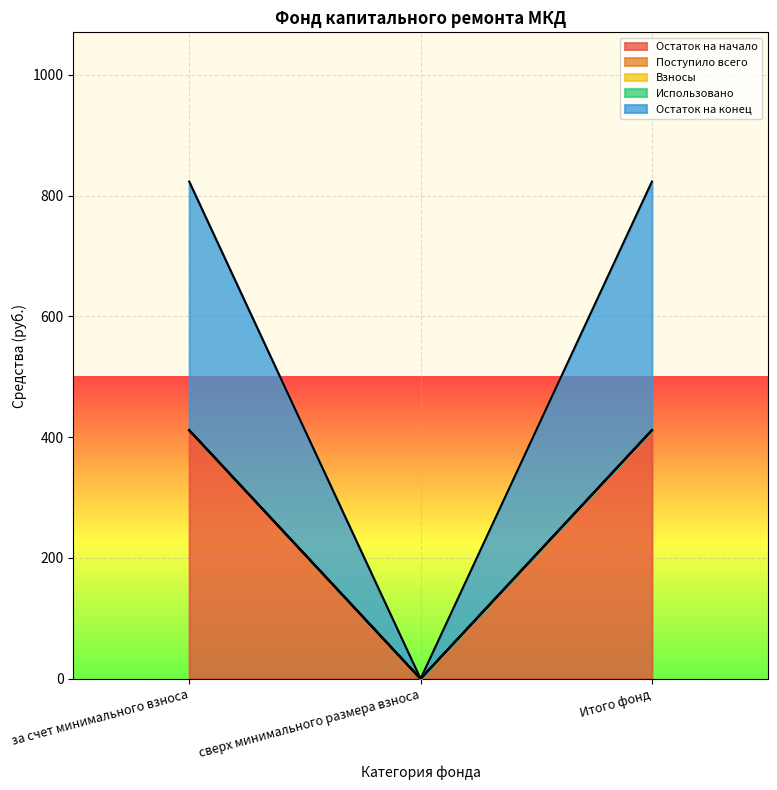

Rank the series at Итого фонд from lowest to highest value.

Поступило всего, Взносы, Использовано, Остаток на начало, Остаток на конец